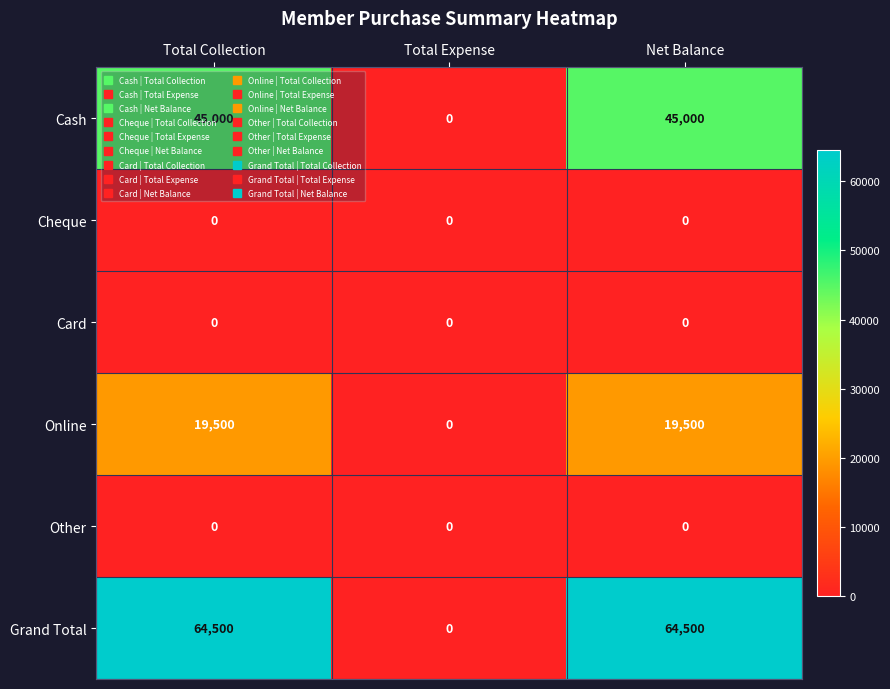

What is the total value across all series at Net Balance?

129000